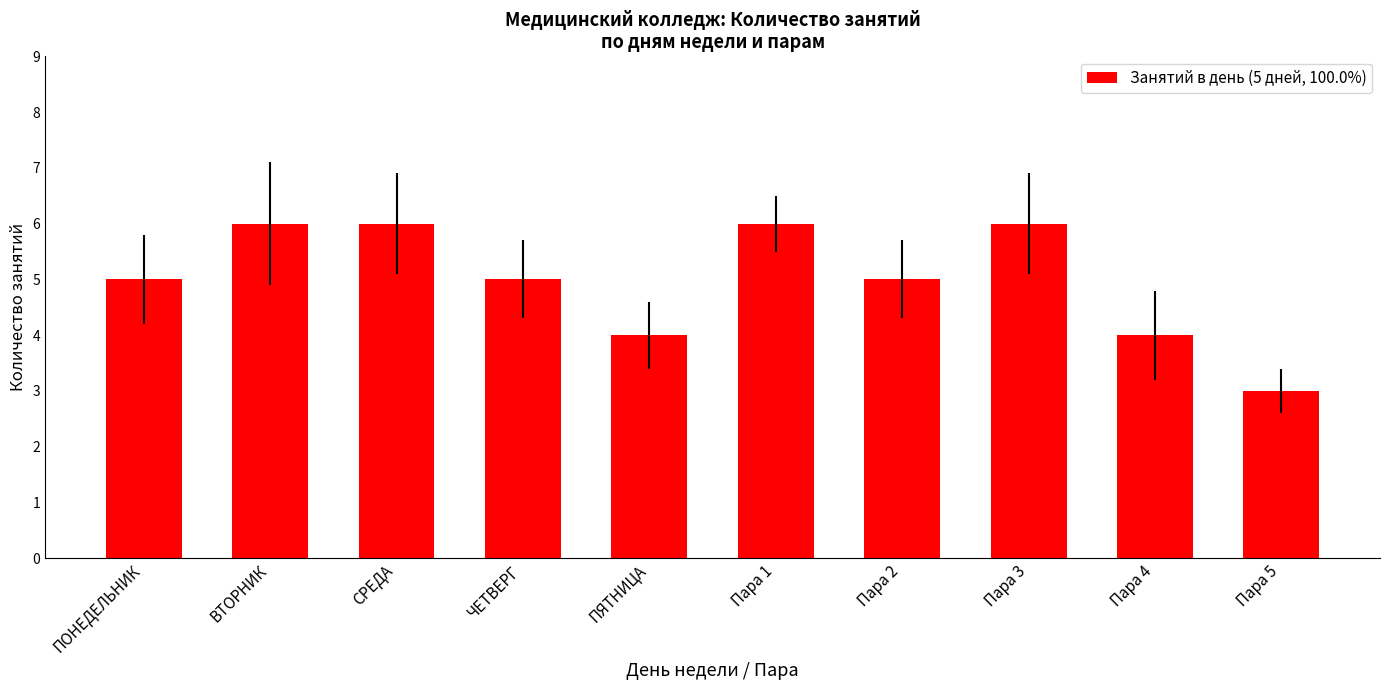

What is the ratio of the value at ПОНЕДЕЛЬНИК to the value at Пара 5?

1.7